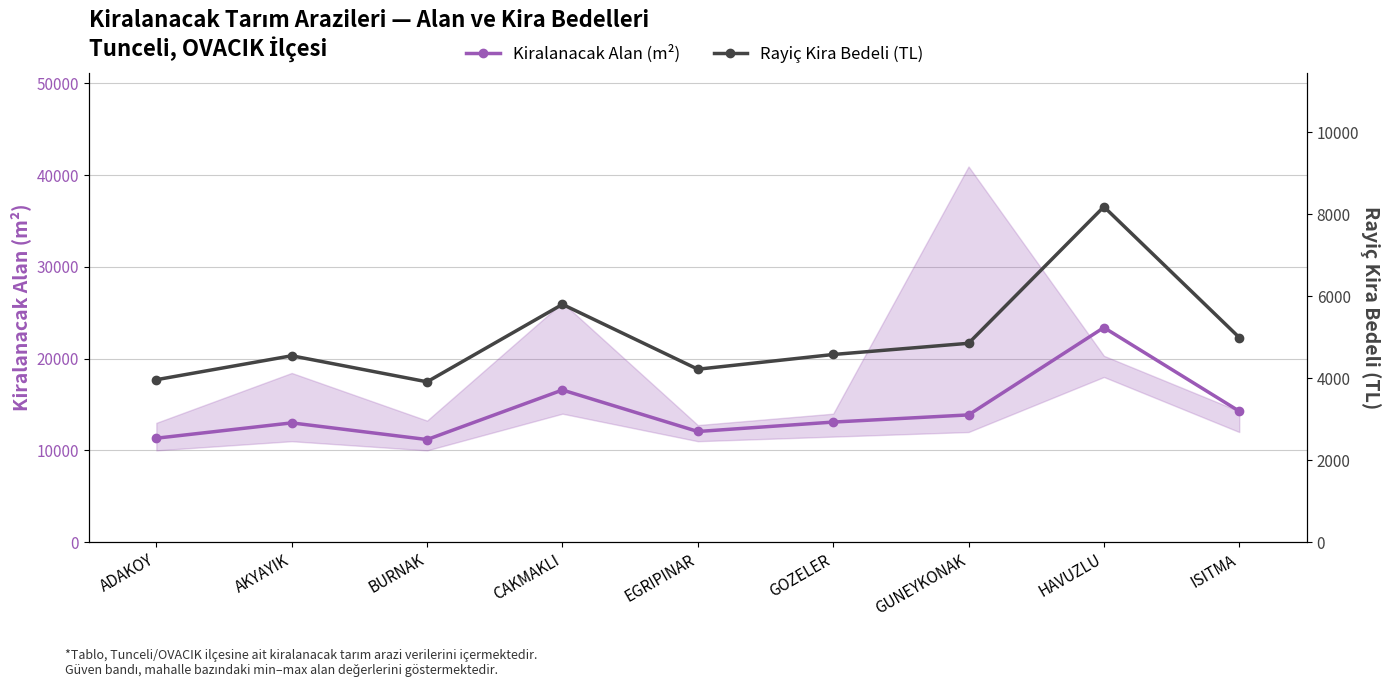

What is the label of the 1st point from the right?

ISITMA